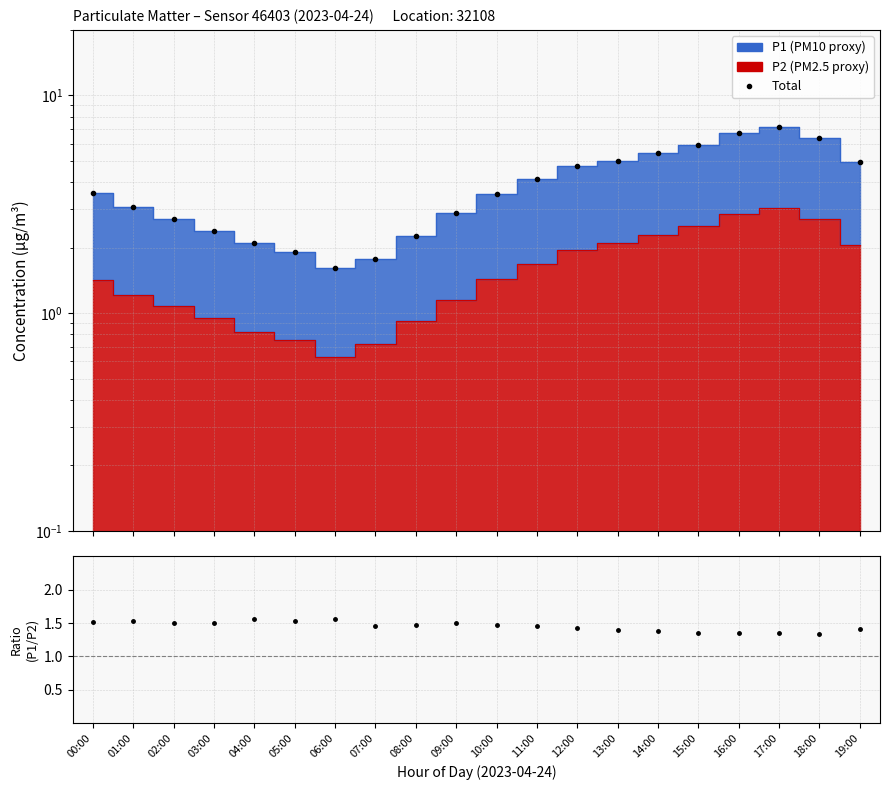

Does the chart have visible grid lines?

Yes